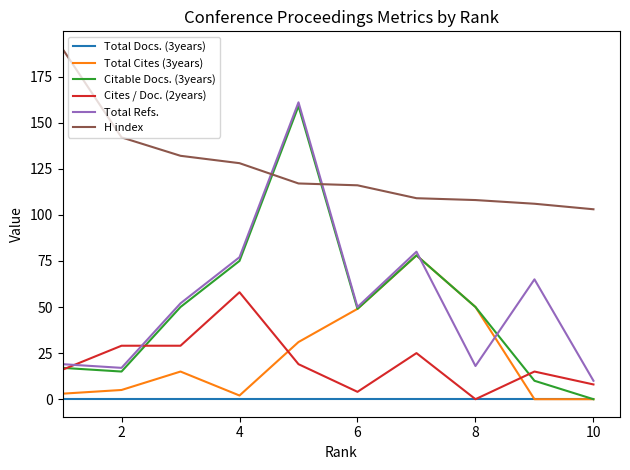

What is the minimum value for Total Refs.?

10